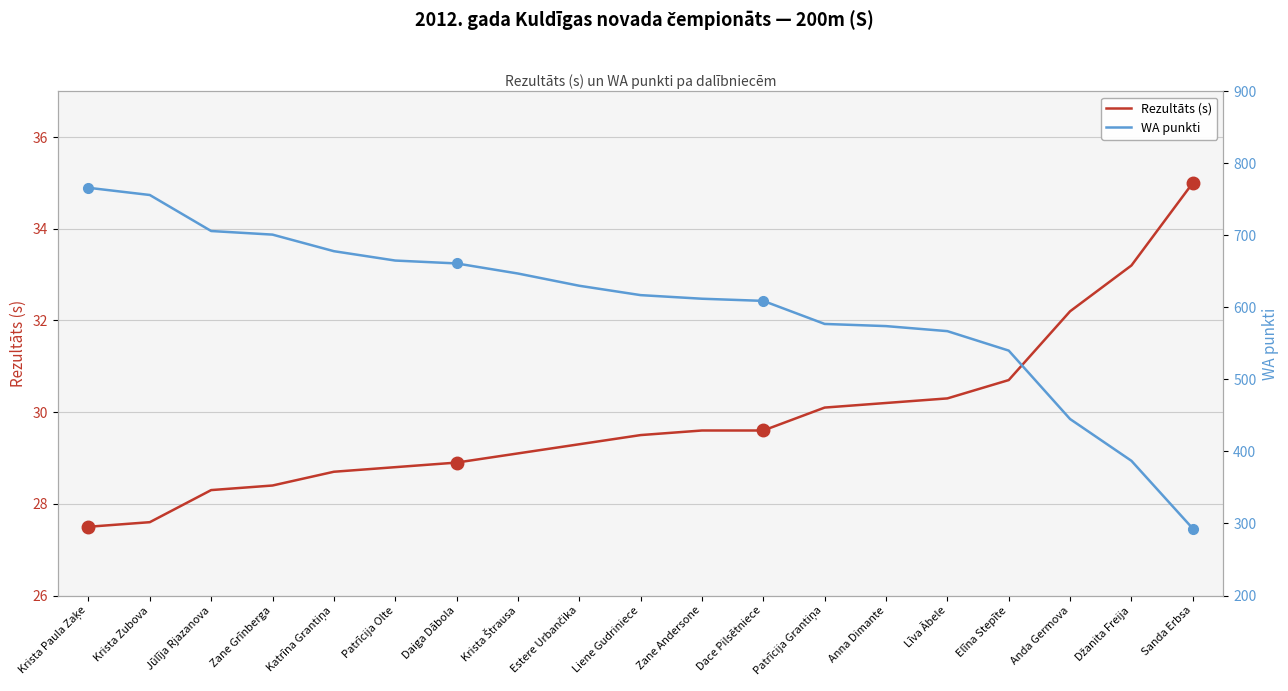

Which category has the lowest value across all series?

Krista Paula Zaķe